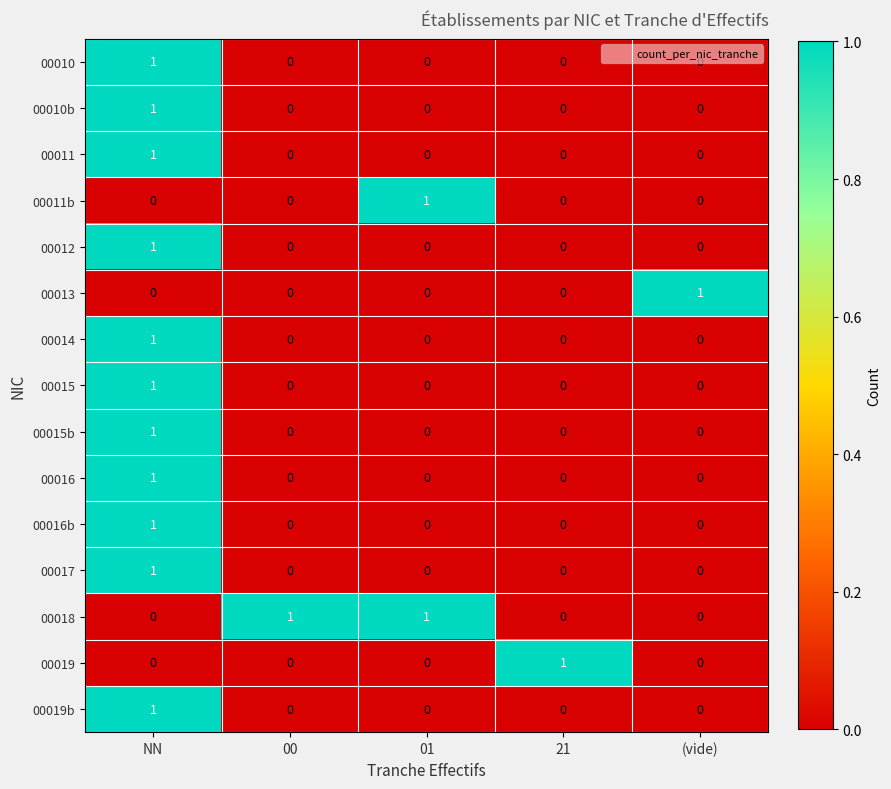

Count the 00019 values in the range 0 to 1.

5